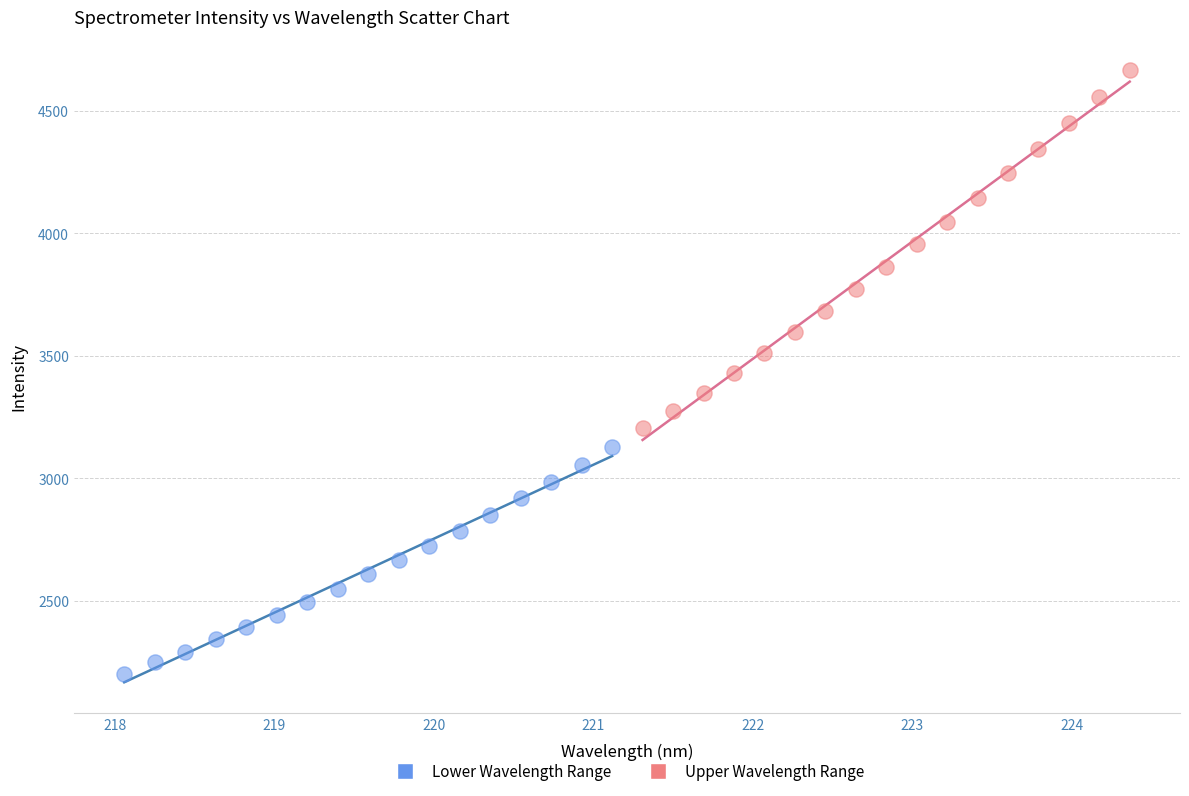

Which series has the widest spread of Y values?

Upper Wavelength Range